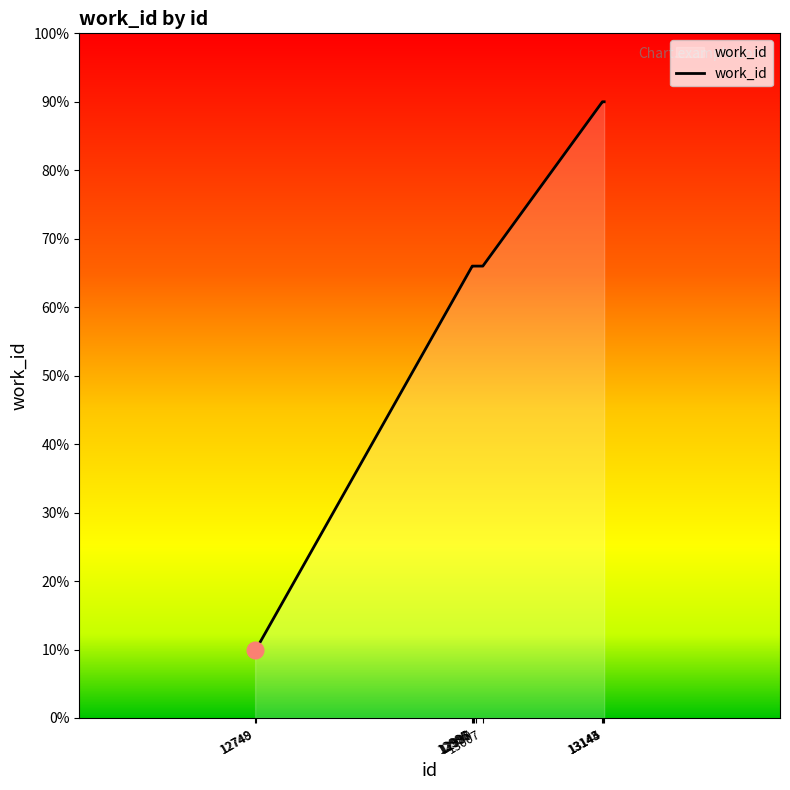

What is the greatest value displayed?

90